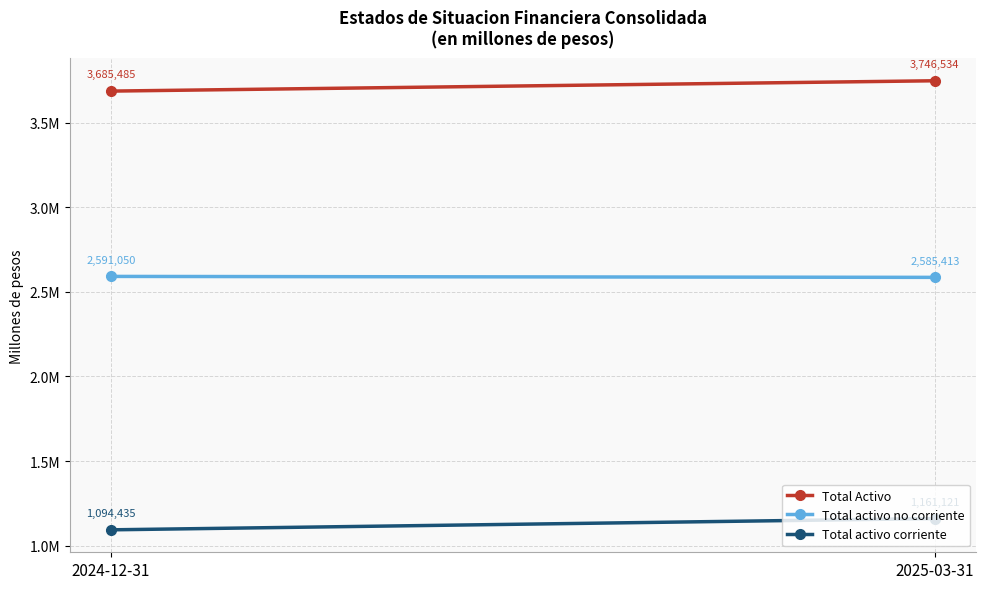

What is the highest value of the Total Activo series?

3746534